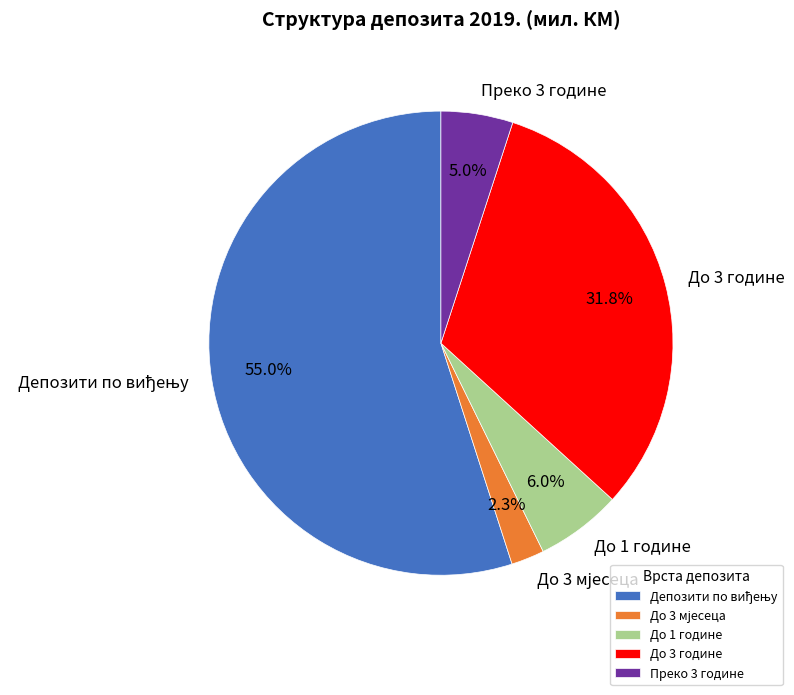

What portion of the pie excludes Преко 3 године?

95.0%